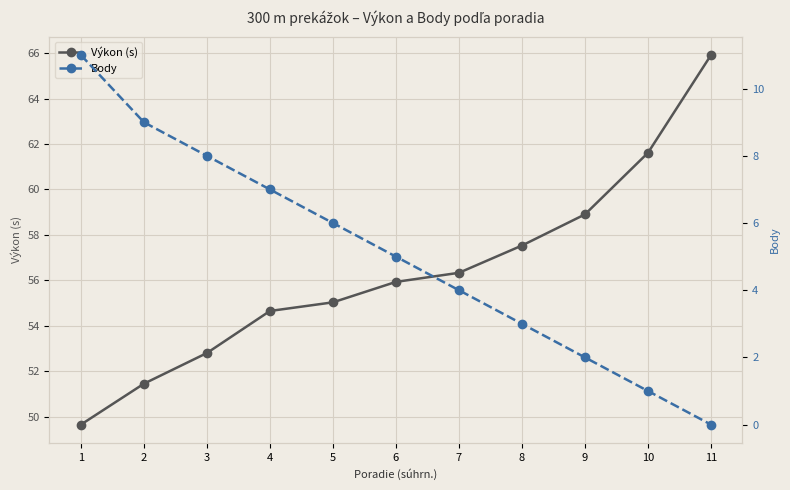

True or false: Výkon (s) and Body intersect in this chart.

False